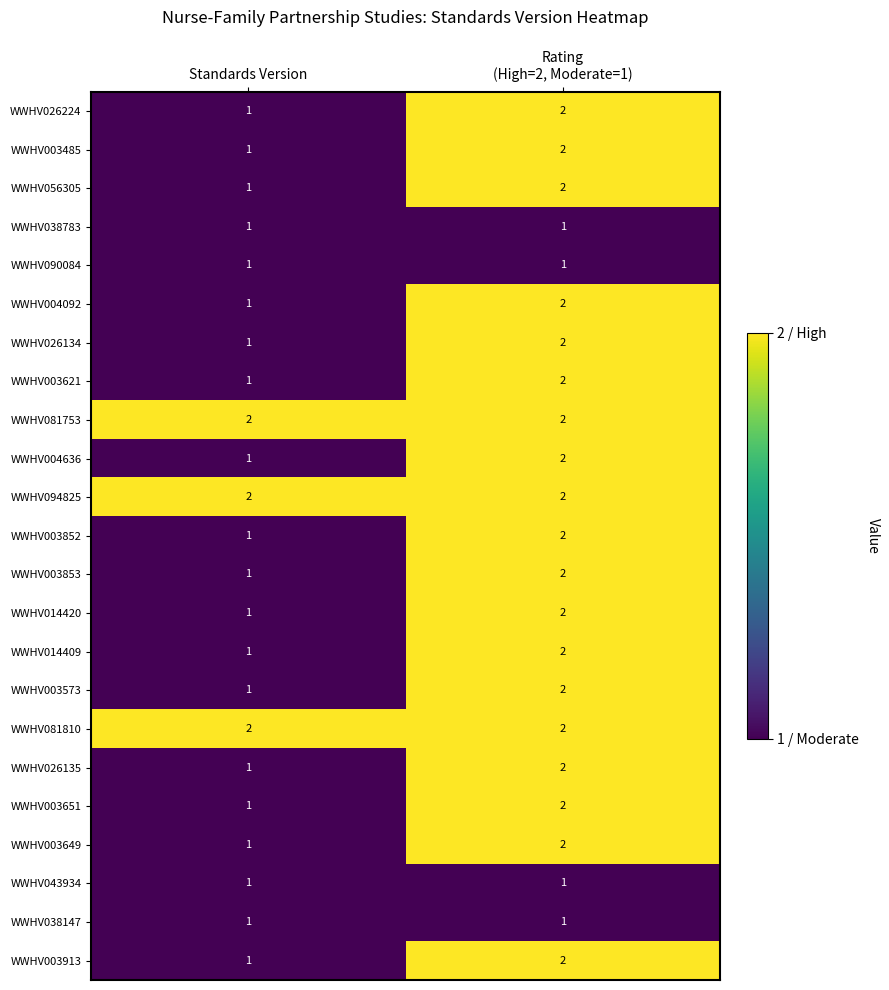

Which category has the lowest value in the WWHV004092 series?

Standards Version